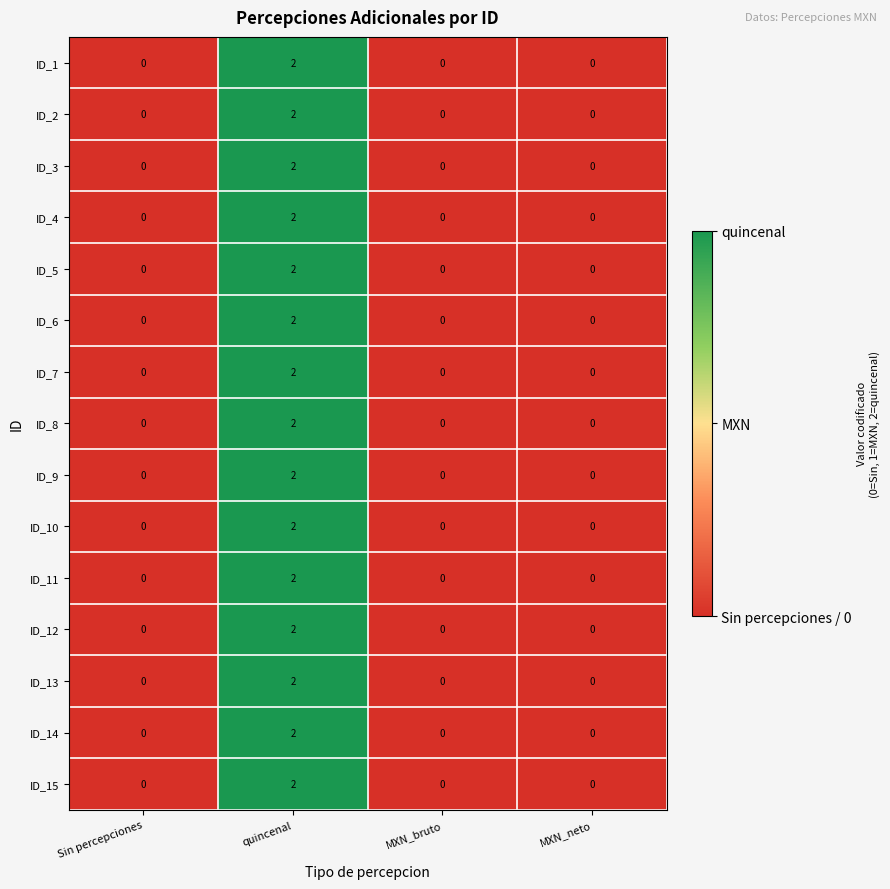

How many series are shown in this chart?

15